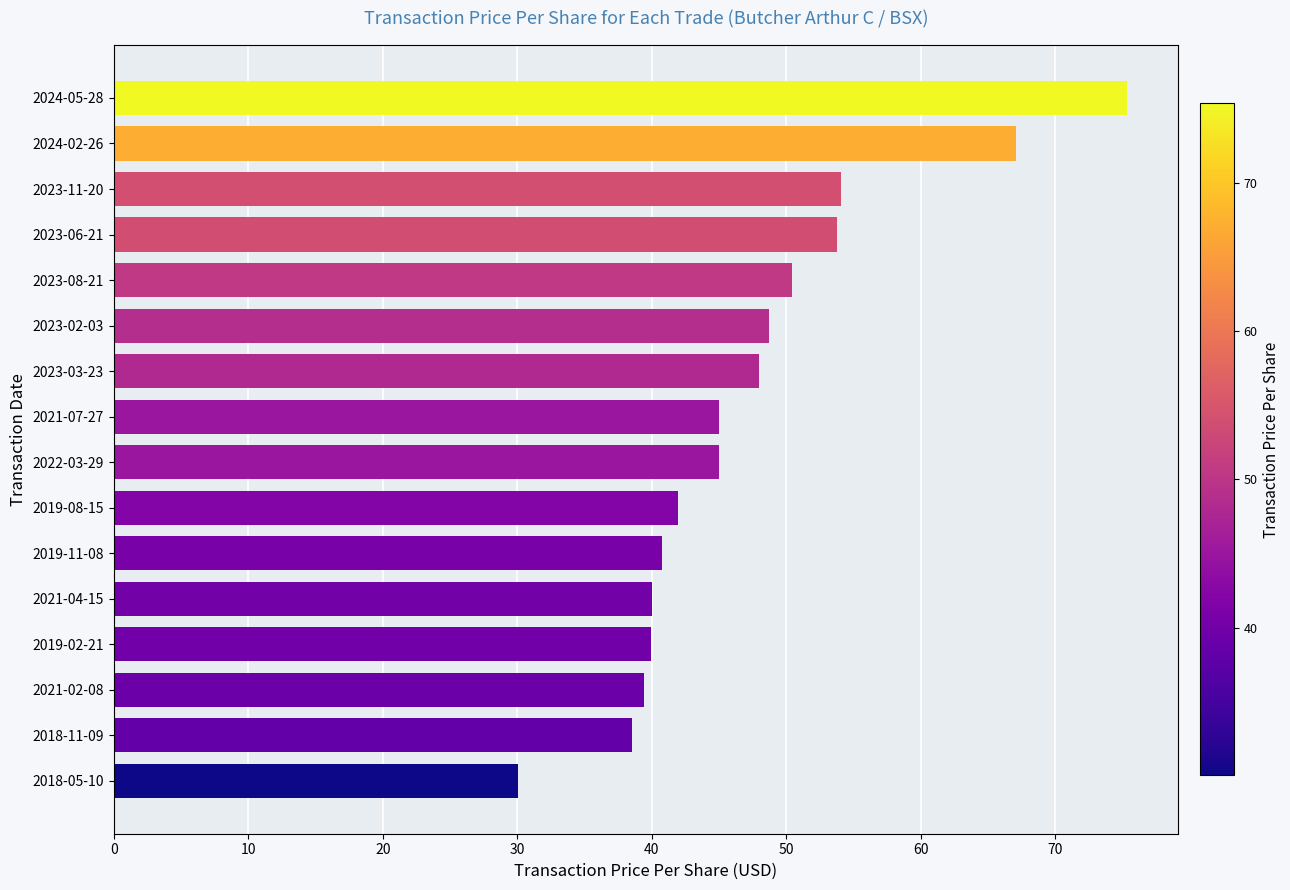

How many categories are shown in the chart?

16